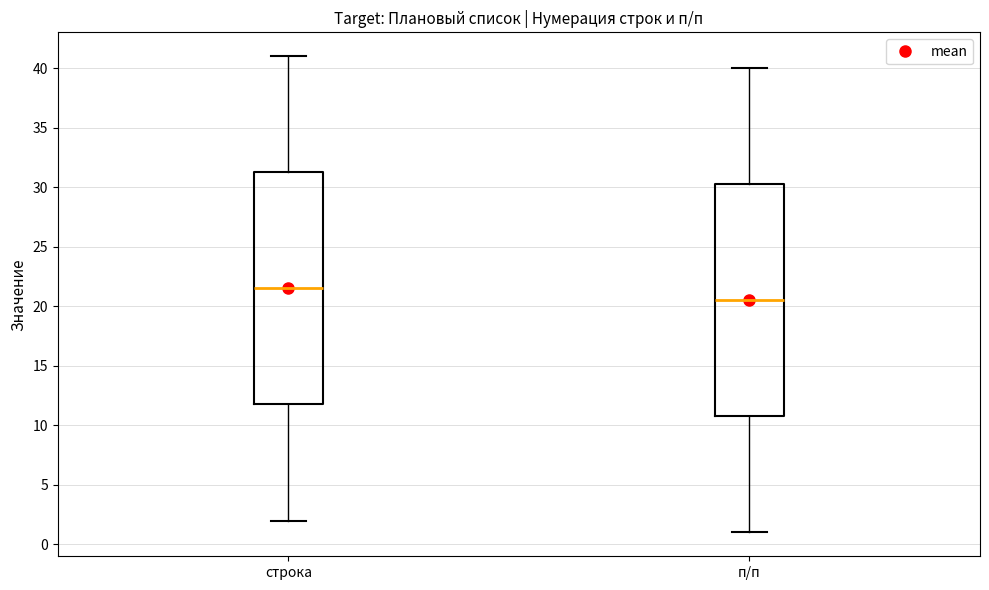

Which box's median line is the highest?

строка